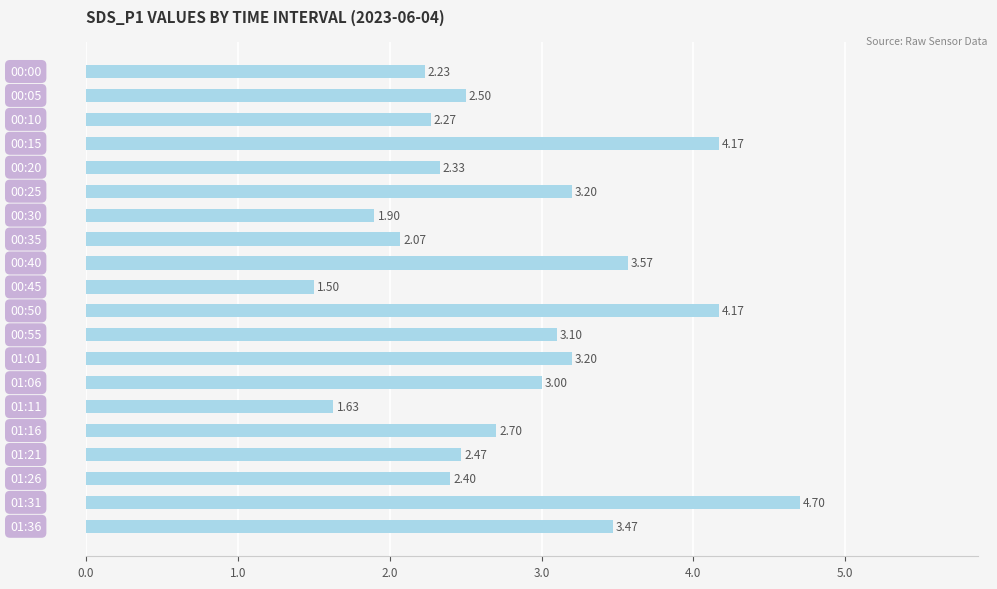

What is the sum of all values?

56.6